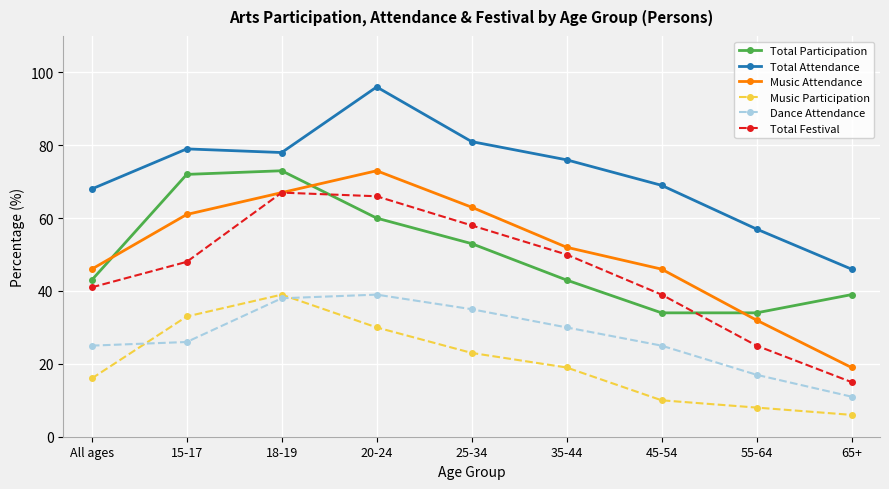

Reading left to right, transcribe all the data shown in this chart.

Total Participation: All ages=43	15-17=72	18-19=73	20-24=60	25-34=53	35-44=43	45-54=34	55-64=34	65+=39
Total Attendance: All ages=68	15-17=79	18-19=78	20-24=96	25-34=81	35-44=76	45-54=69	55-64=57	65+=46
Music Attendance: All ages=46	15-17=61	18-19=67	20-24=73	25-34=63	35-44=52	45-54=46	55-64=32	65+=19
Music Participation: All ages=16	15-17=33	18-19=39	20-24=30	25-34=23	35-44=19	45-54=10	55-64=8	65+=6
Dance Attendance: All ages=25	15-17=26	18-19=38	20-24=39	25-34=35	35-44=30	45-54=25	55-64=17	65+=11
Total Festival: All ages=41	15-17=48	18-19=67	20-24=66	25-34=58	35-44=50	45-54=39	55-64=25	65+=15